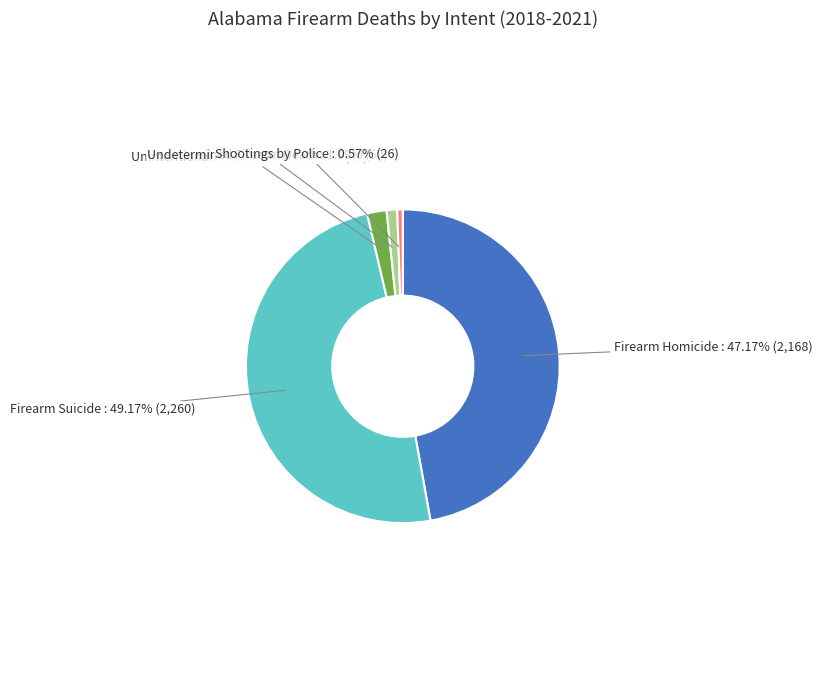

Which has a higher value, Firearm Homicide or Shootings by Police?

Firearm Homicide